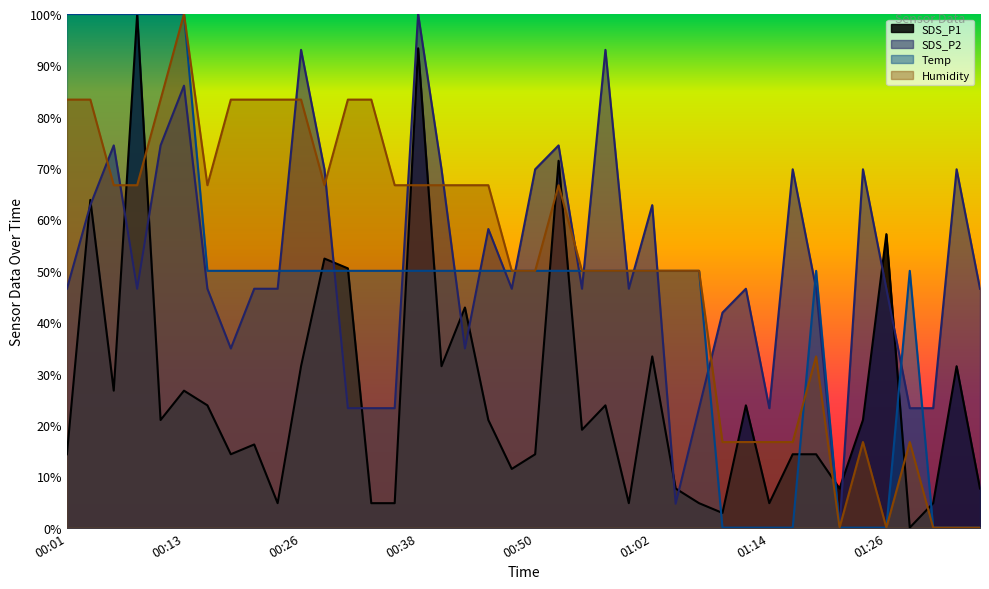

In SDS_P2, how many points are higher than both neighbors (excluding endpoints)?

12